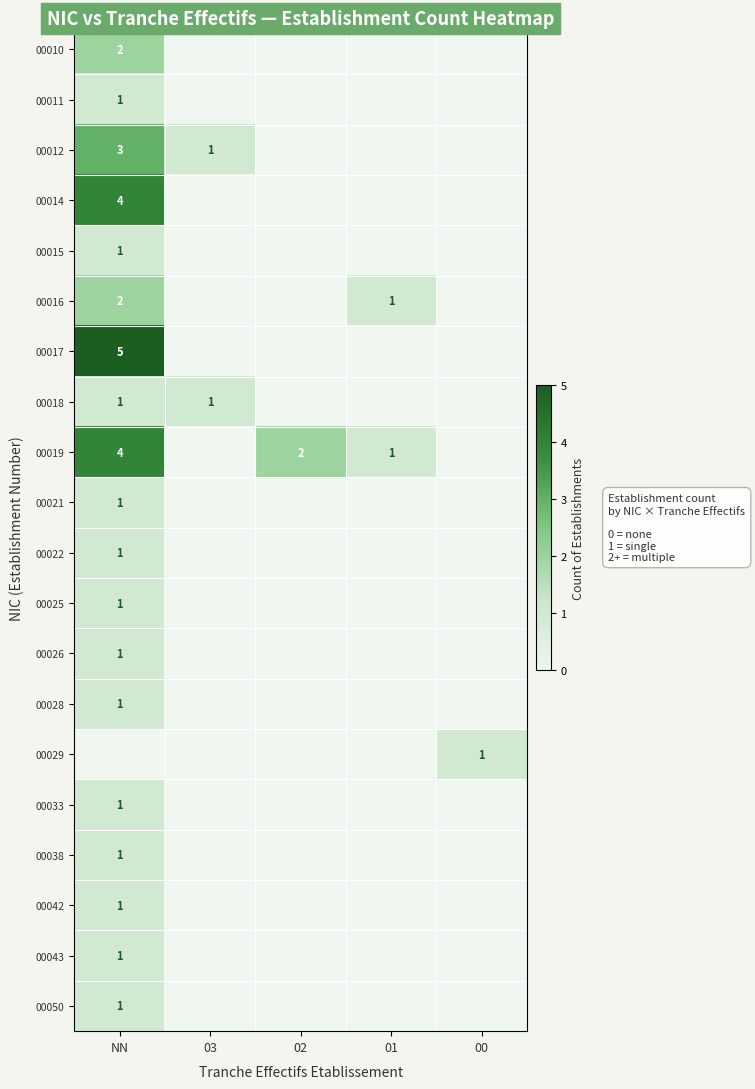

The value of 00010 at NN is 2. True or false?

True